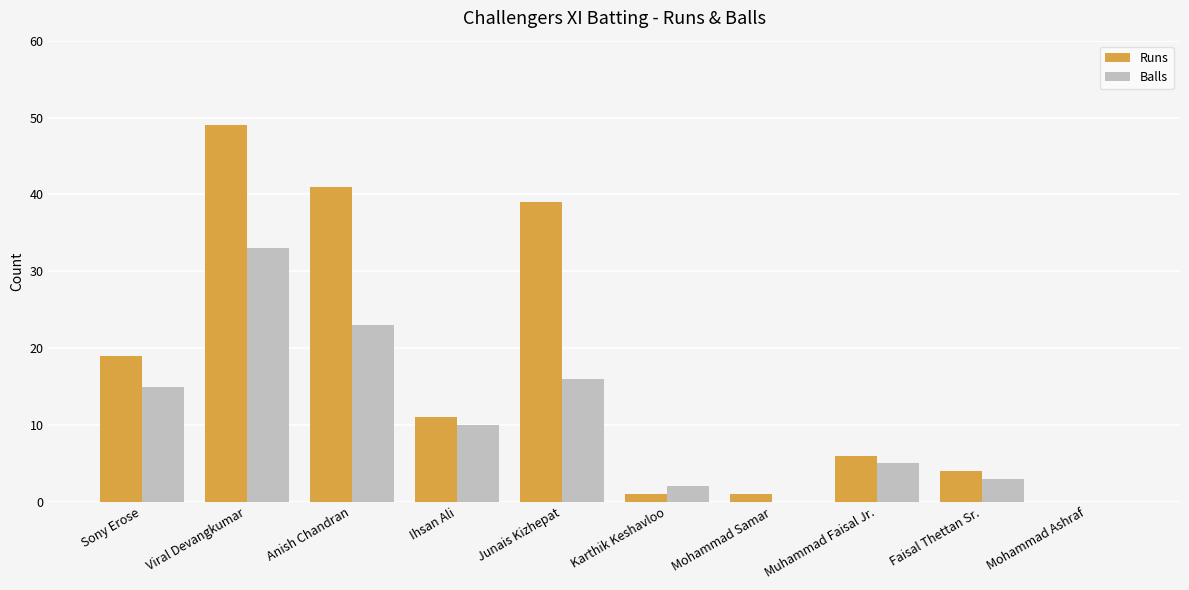

Reading left to right, extract all data points from this chart.

Runs: Sony Erose=19	Viral Devangkumar=49	Anish Chandran=41	Ihsan Ali=11	Junais Kizhepat=39	Karthik Keshavloo=1	Mohammad Samar=1	Muhammad Faisal Jr.=6	Faisal Thettan Sr.=4	Mohammad Ashraf=0
Balls: Sony Erose=15	Viral Devangkumar=33	Anish Chandran=23	Ihsan Ali=10	Junais Kizhepat=16	Karthik Keshavloo=2	Mohammad Samar=0	Muhammad Faisal Jr.=5	Faisal Thettan Sr.=3	Mohammad Ashraf=0